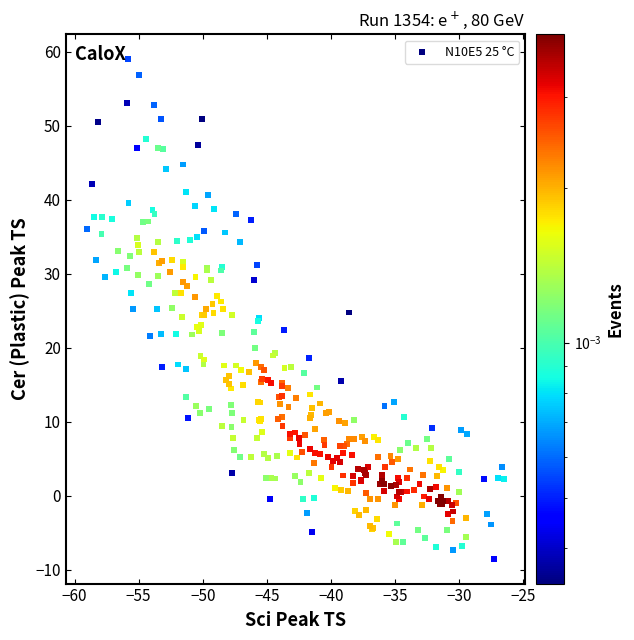

What is the range of Y values (max minus min)?

67.4